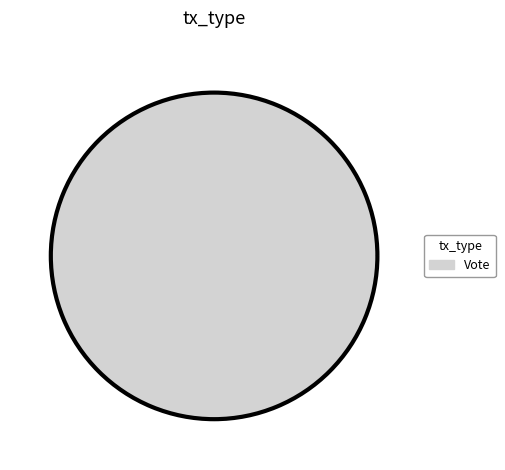

The Vote slice represents 100% of the pie. True or false?

True